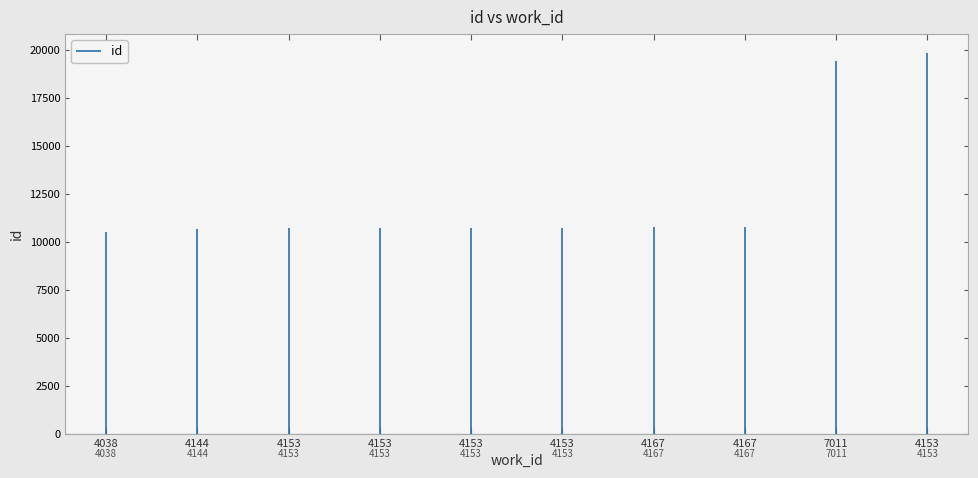

What is the difference between the maximum and minimum values?

9359